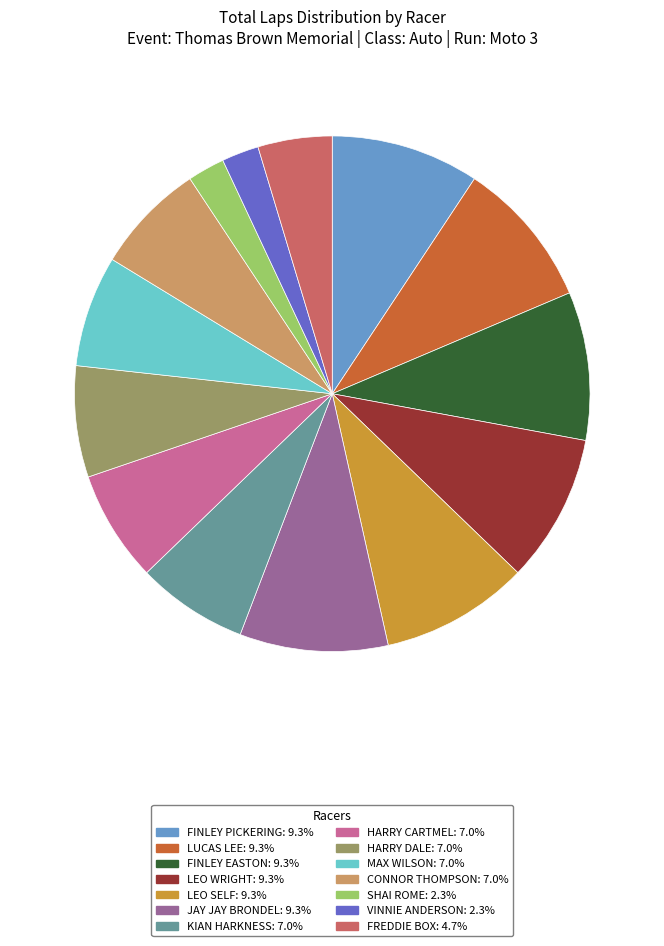

Is there any slice that represents more than half of the pie?

No